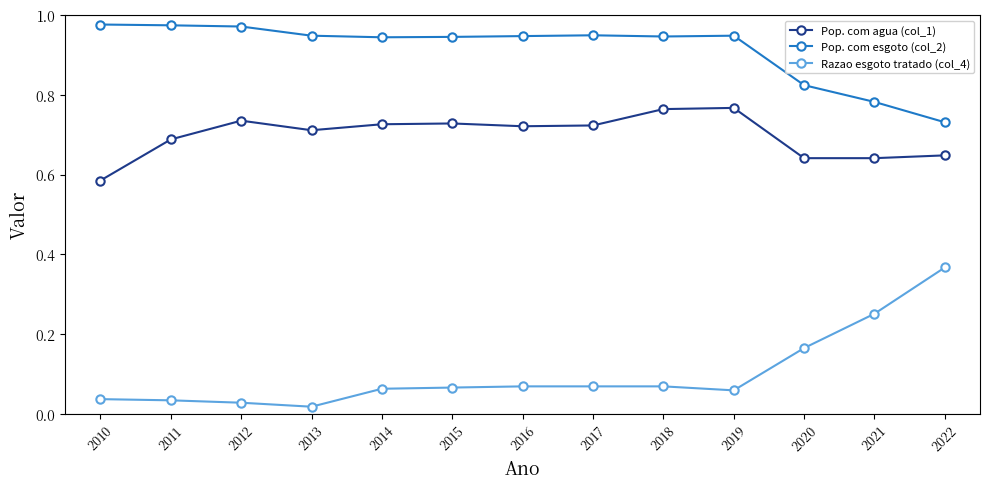

Which series has the largest total across all categories?

Pop. com esgoto (col_2)